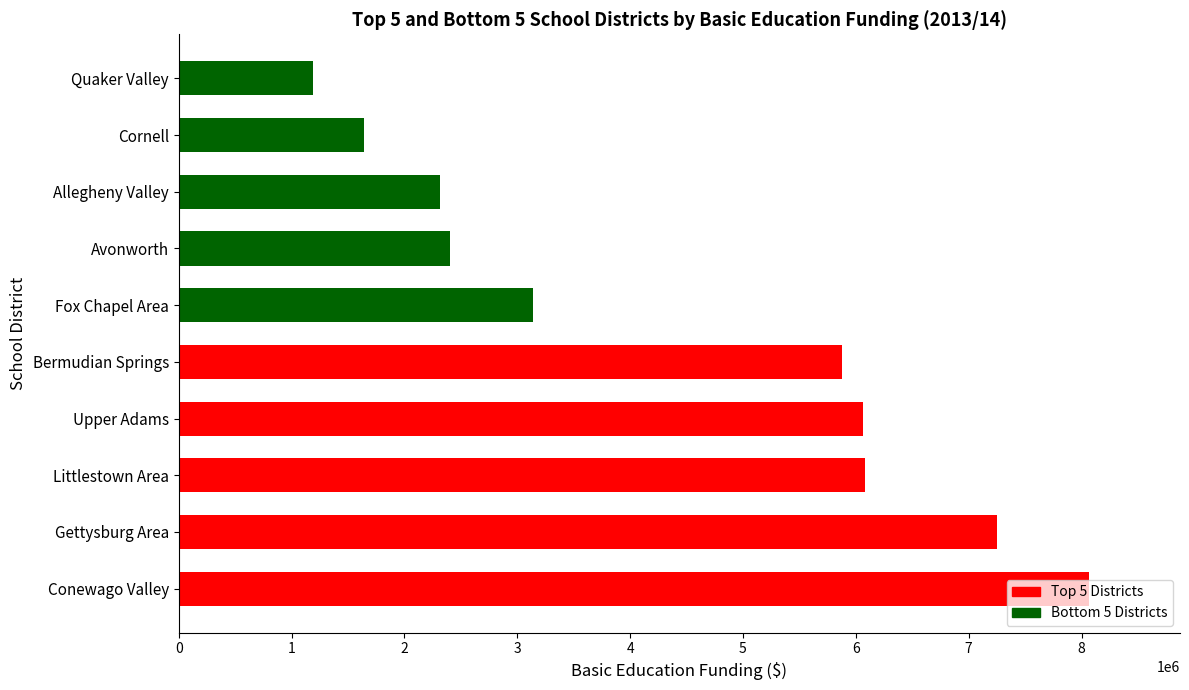

Is it true that the value at Littlestown Area is 8990558?

False